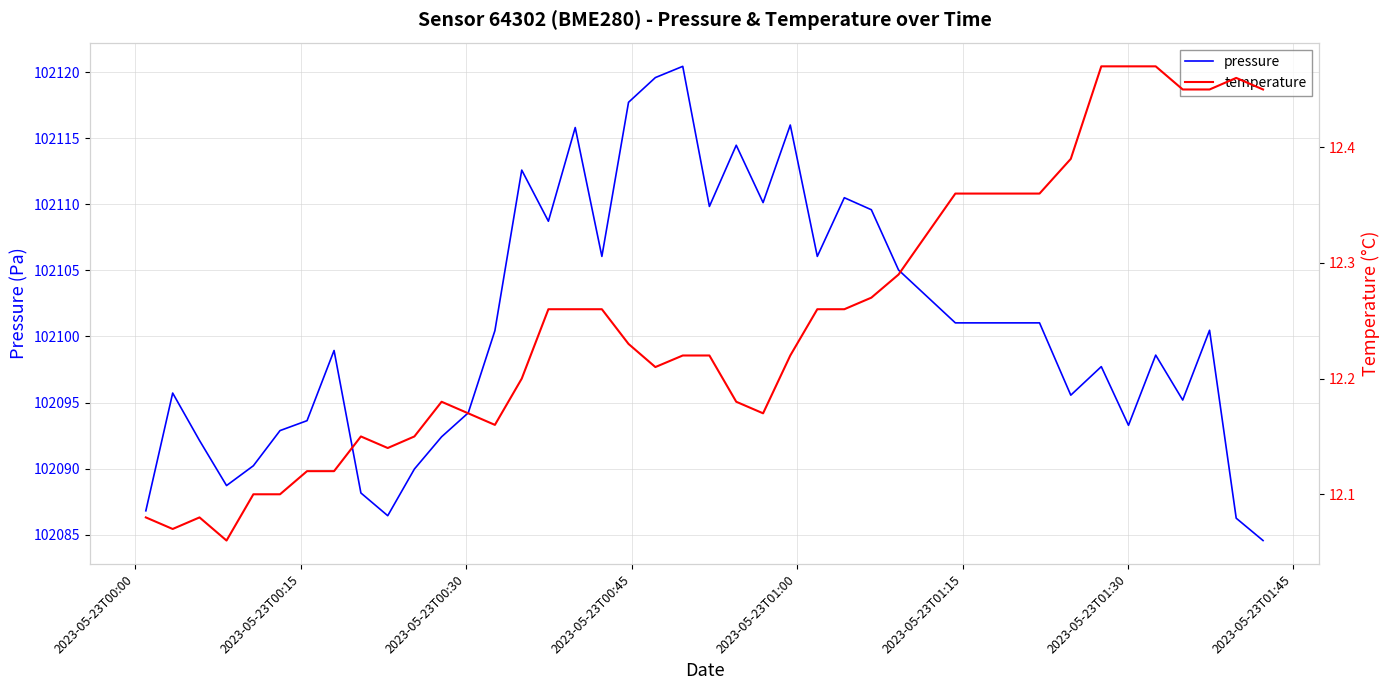

What is the lowest value of the pressure series?

102084.6